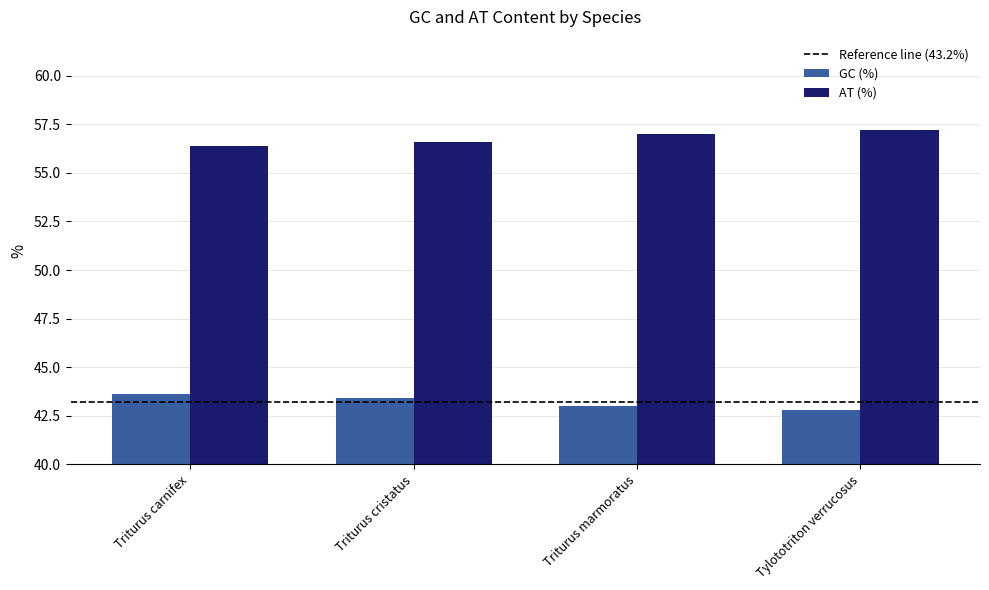

What value does the GC (%) series have at Triturus cristatus?

43.4